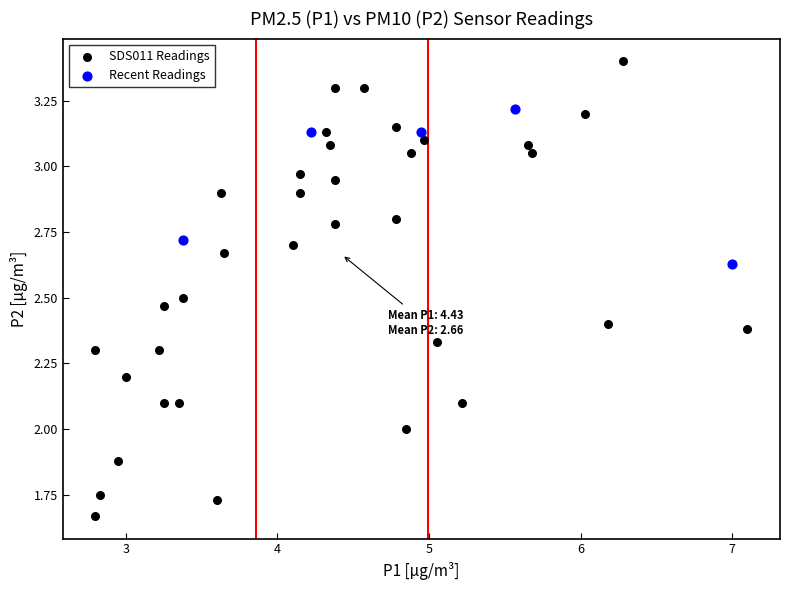

Which series contains the highest Y value?

SDS011 Readings